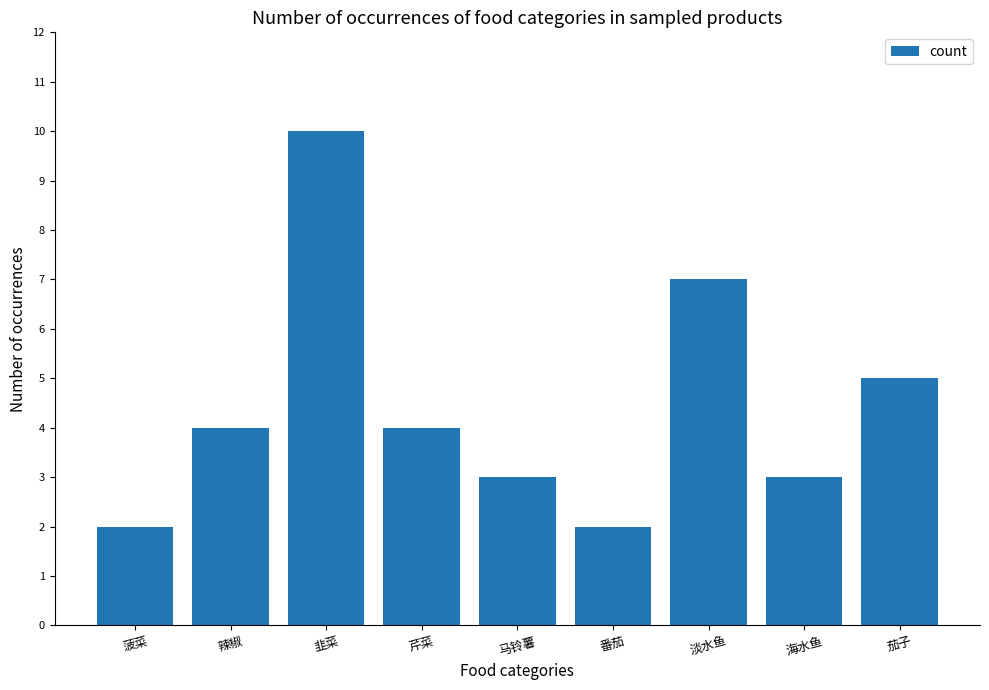

How many values are below 4?

4